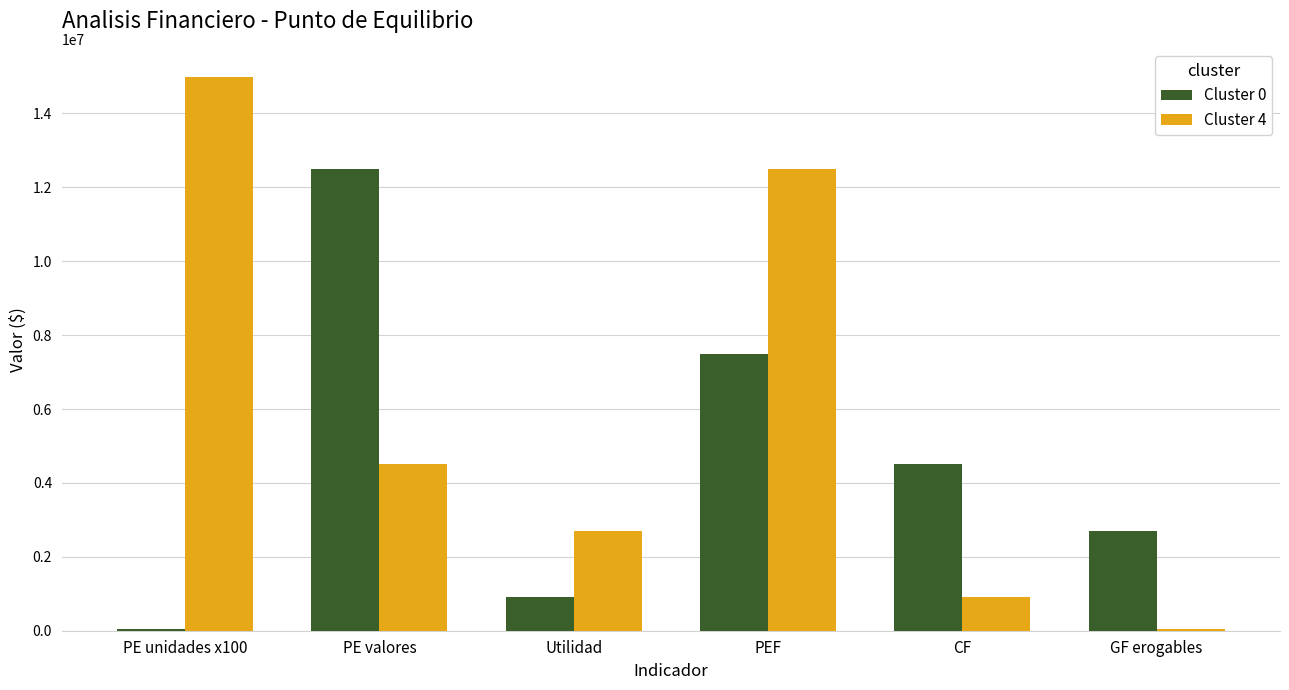

What is the label of the 5th bar from the right?

PE valores